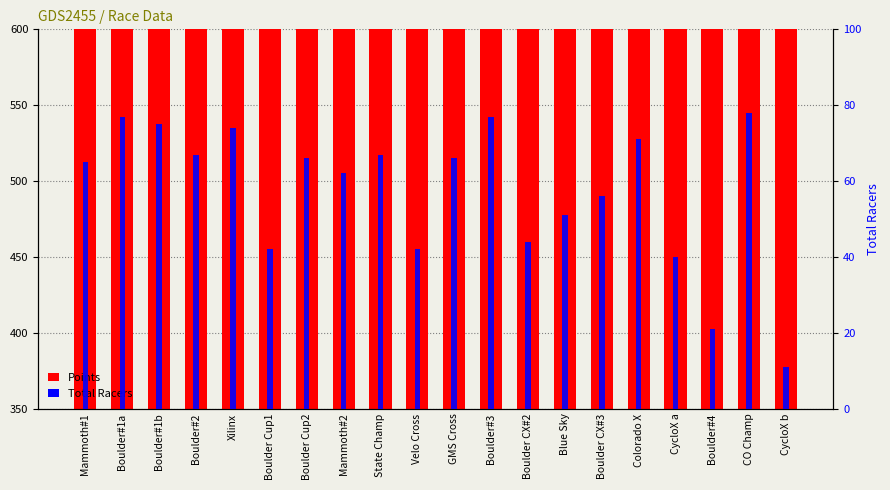

True or false: Total Racers has a value of 77.0 at Boulder#3.

True